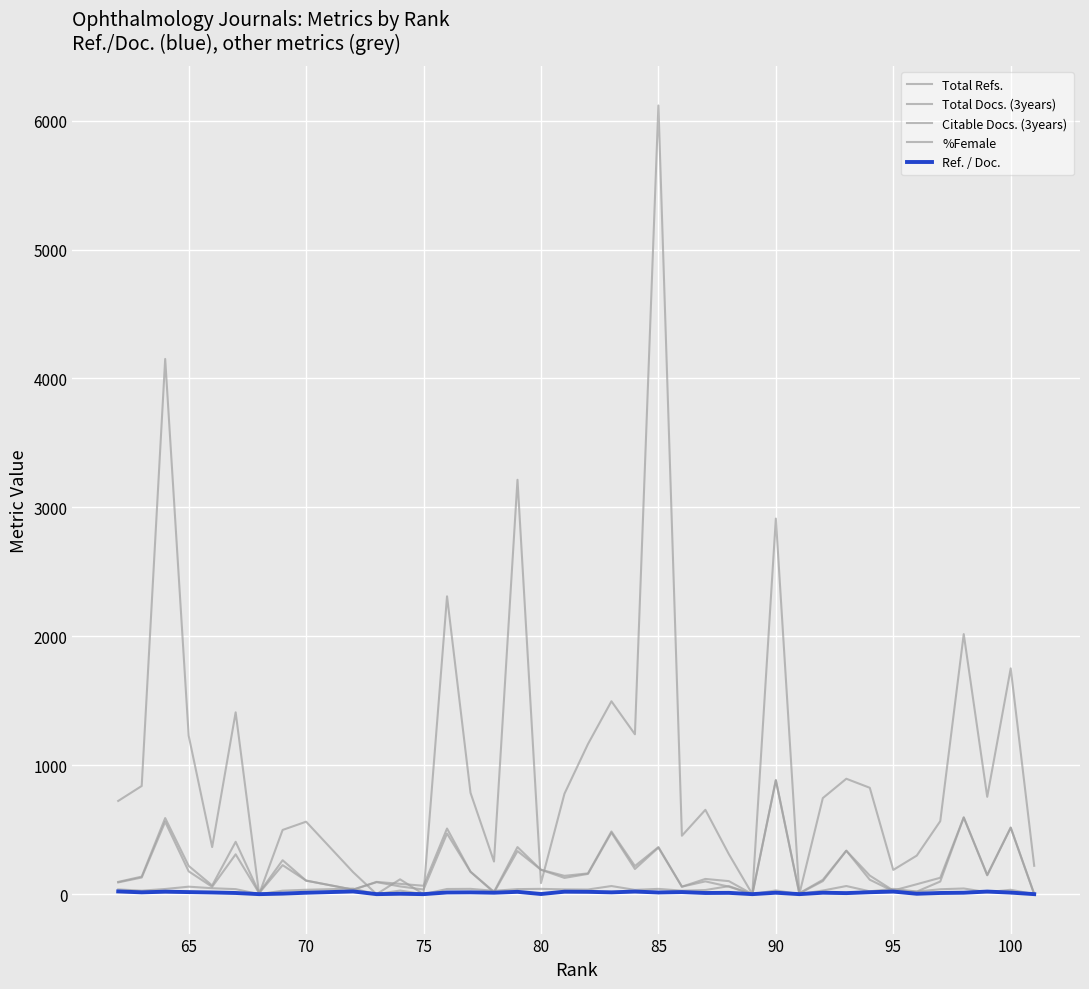

What is the greatest value displayed?

6117